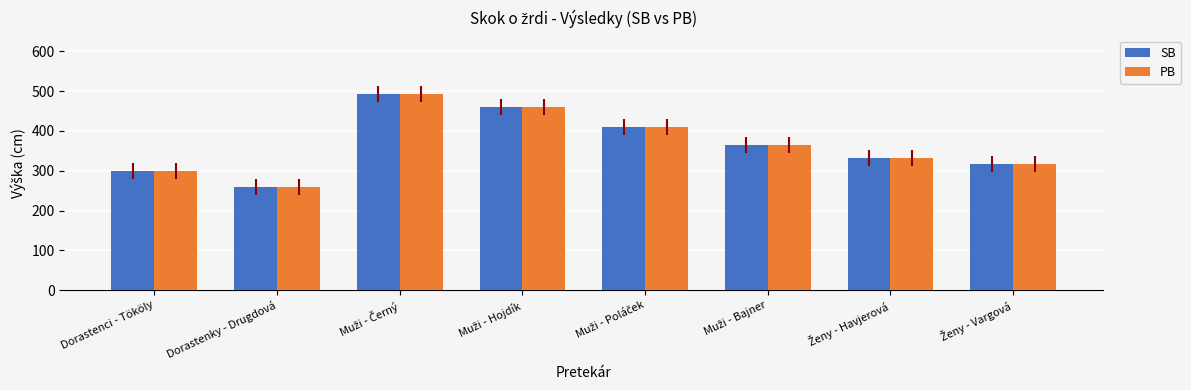

What are all the series names shown in the legend?

SB, PB